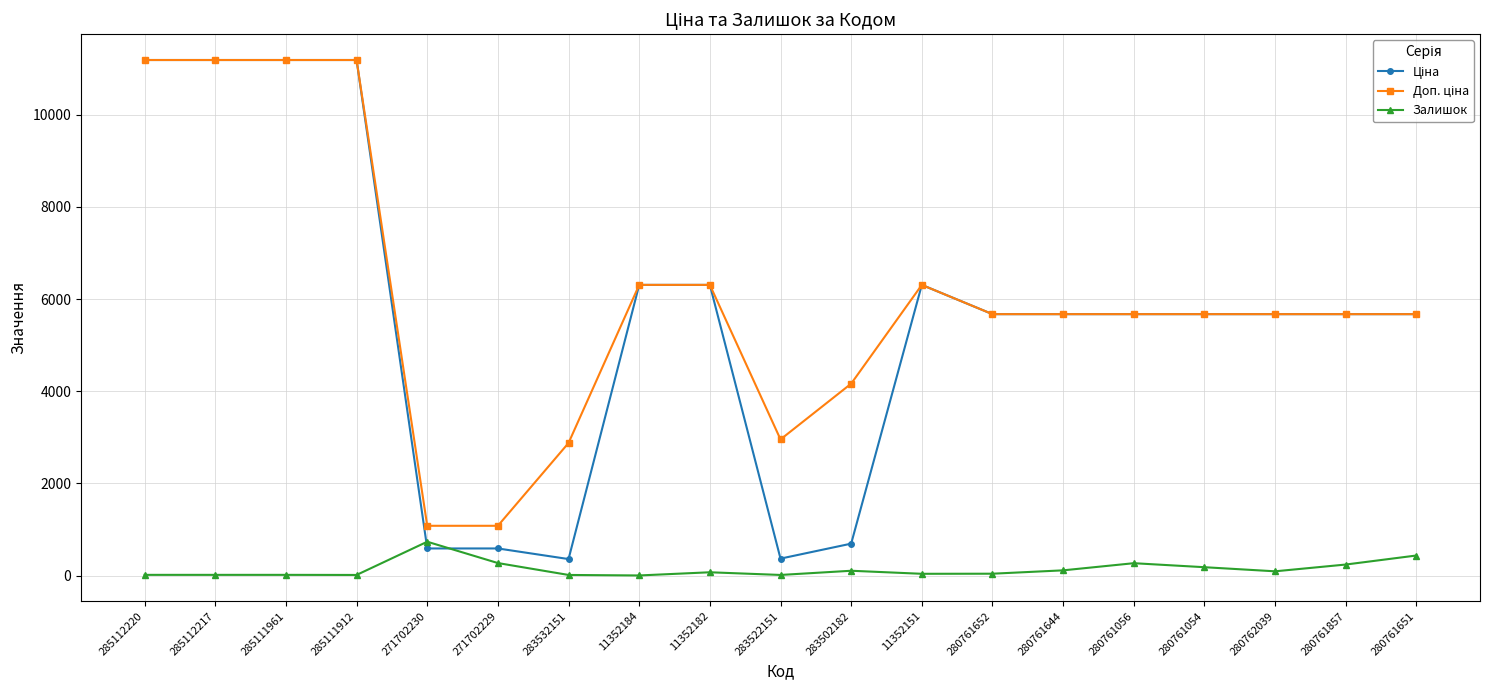

What is the value of the Залишок point at the 3rd from the left?

17.0